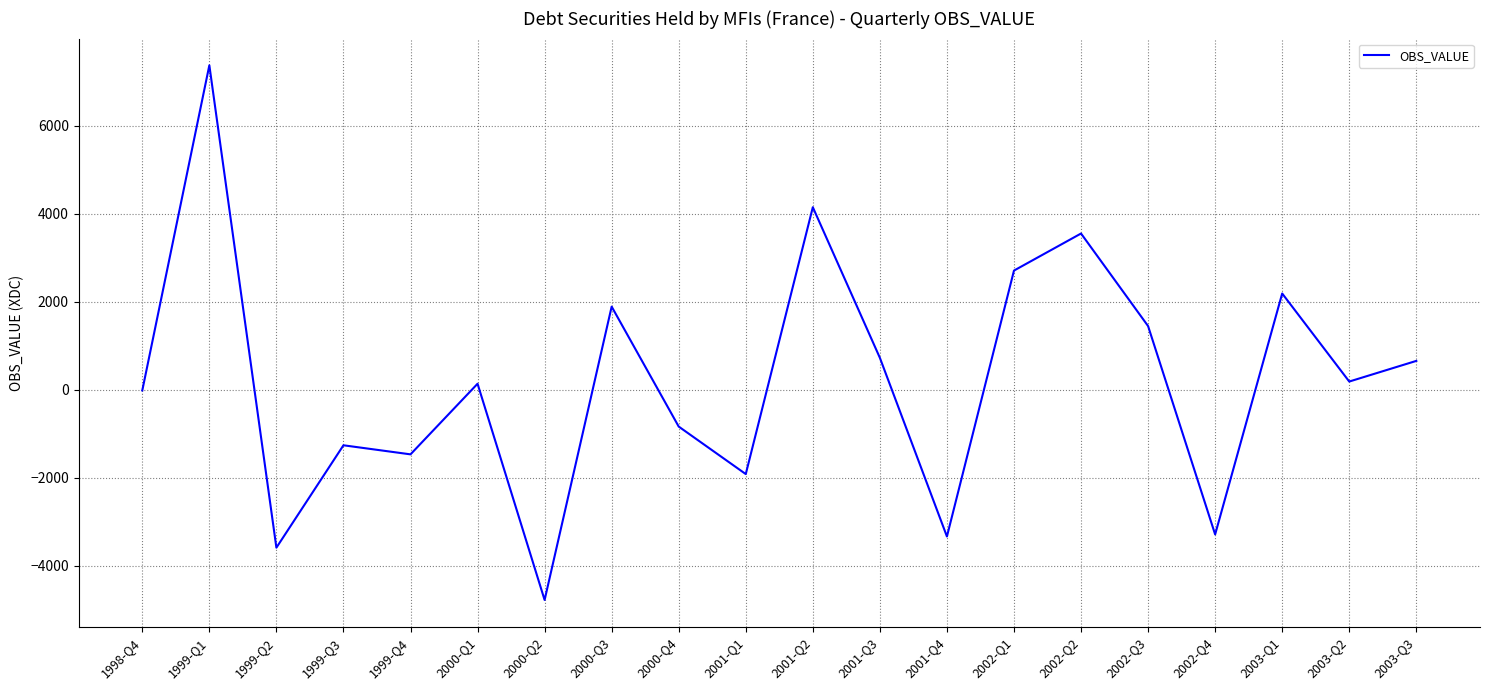

Read the value at 2001-Q2.

4150